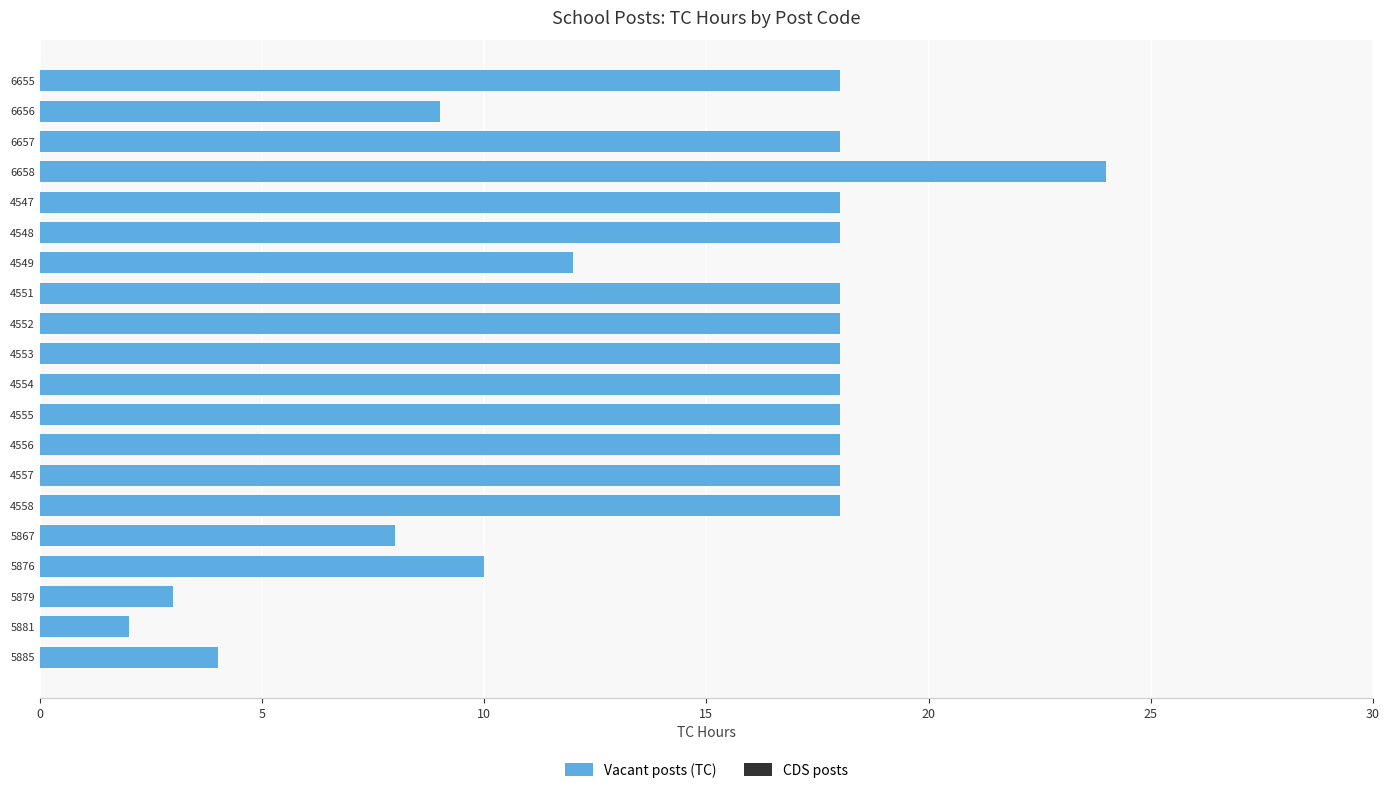

Where is the data nearest to the value 13?

4549